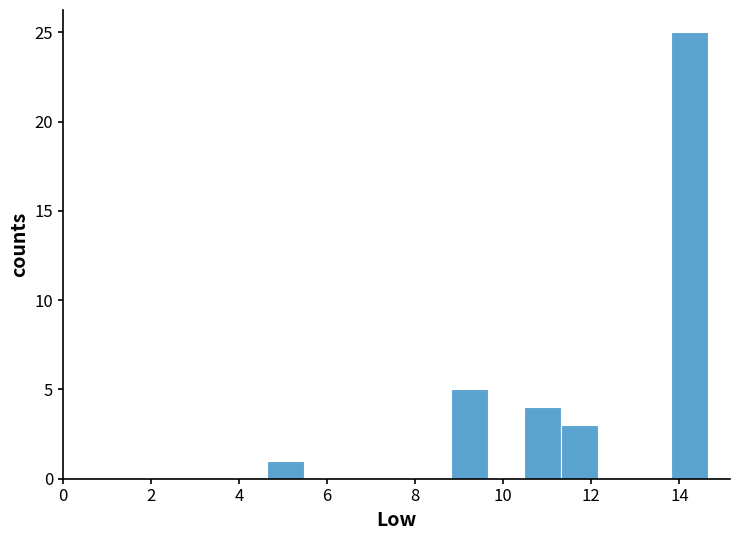

Reading left to right, list every bar in this chart as the range it spans on the x-axis followed by its height. Neither the bar edges nor the heights are printed on the chart, so give them approximately, as read against the axes.

4.6 to 5.4: 1
5.4 to 6.4: 0
6.4 to 7.2: 0
7.2 to 8.0: 0
8.0 to 8.8: 0
8.8 to 9.6: 5
9.6 to 10.4: 0
10.4 to 11.4: 4
11.4 to 12.2: 3
12.2 to 13.0: 0
13.0 to 13.8: 0
13.8 to 14.6: 25